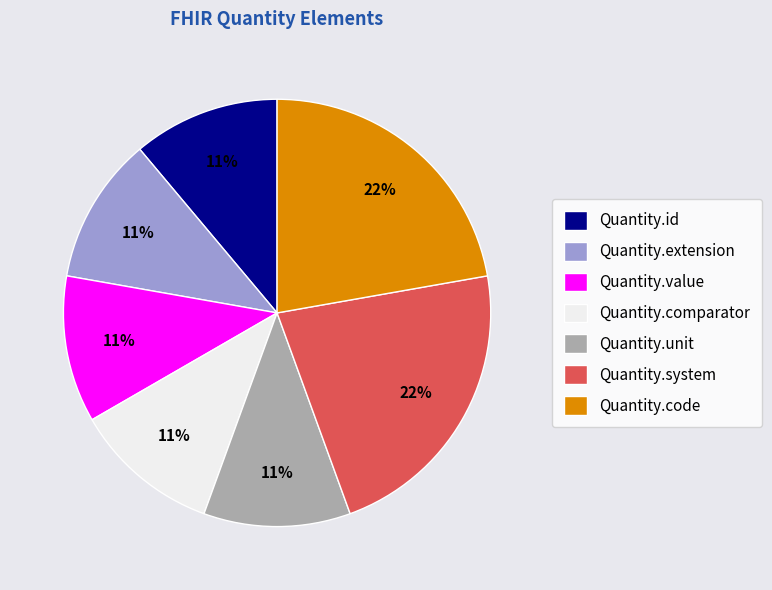

Is there a majority slice in this chart?

No